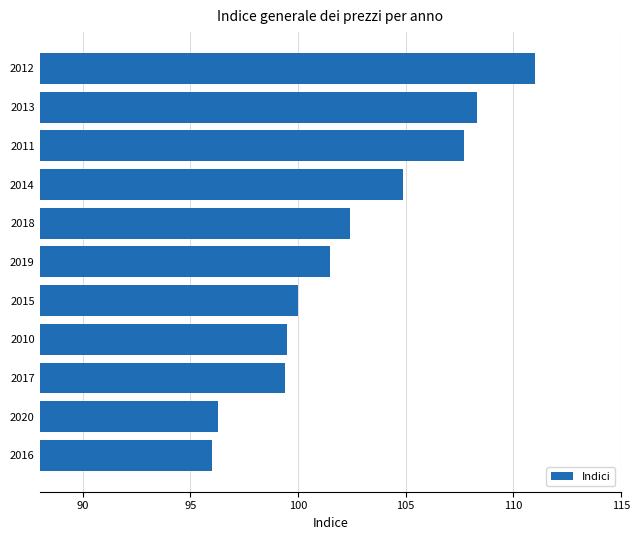

Approximately how many times larger is the value at 2012 compared to 2019?

1.1